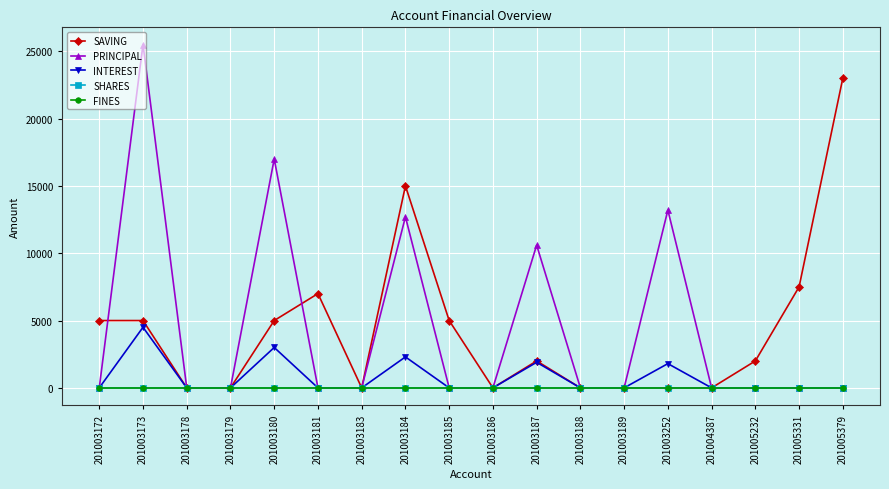

Does the chart have visible grid lines?

Yes